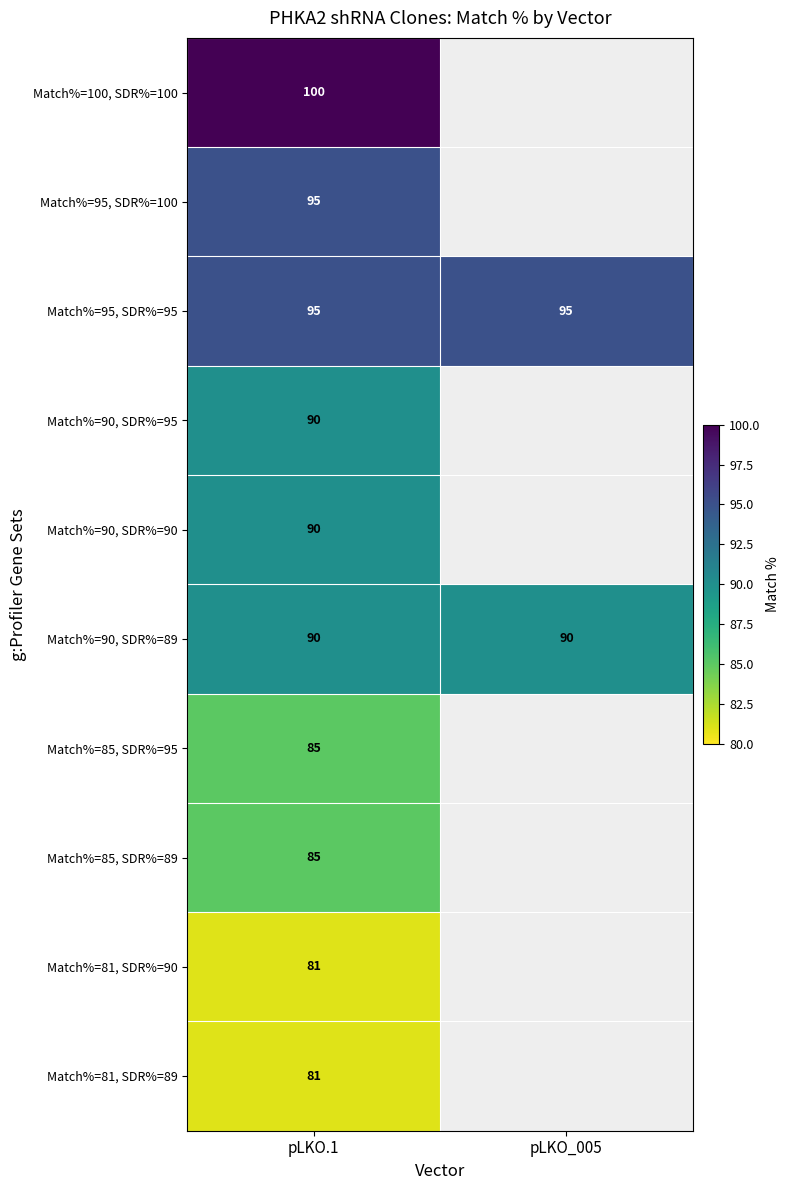

What is the greatest value displayed?

100.0